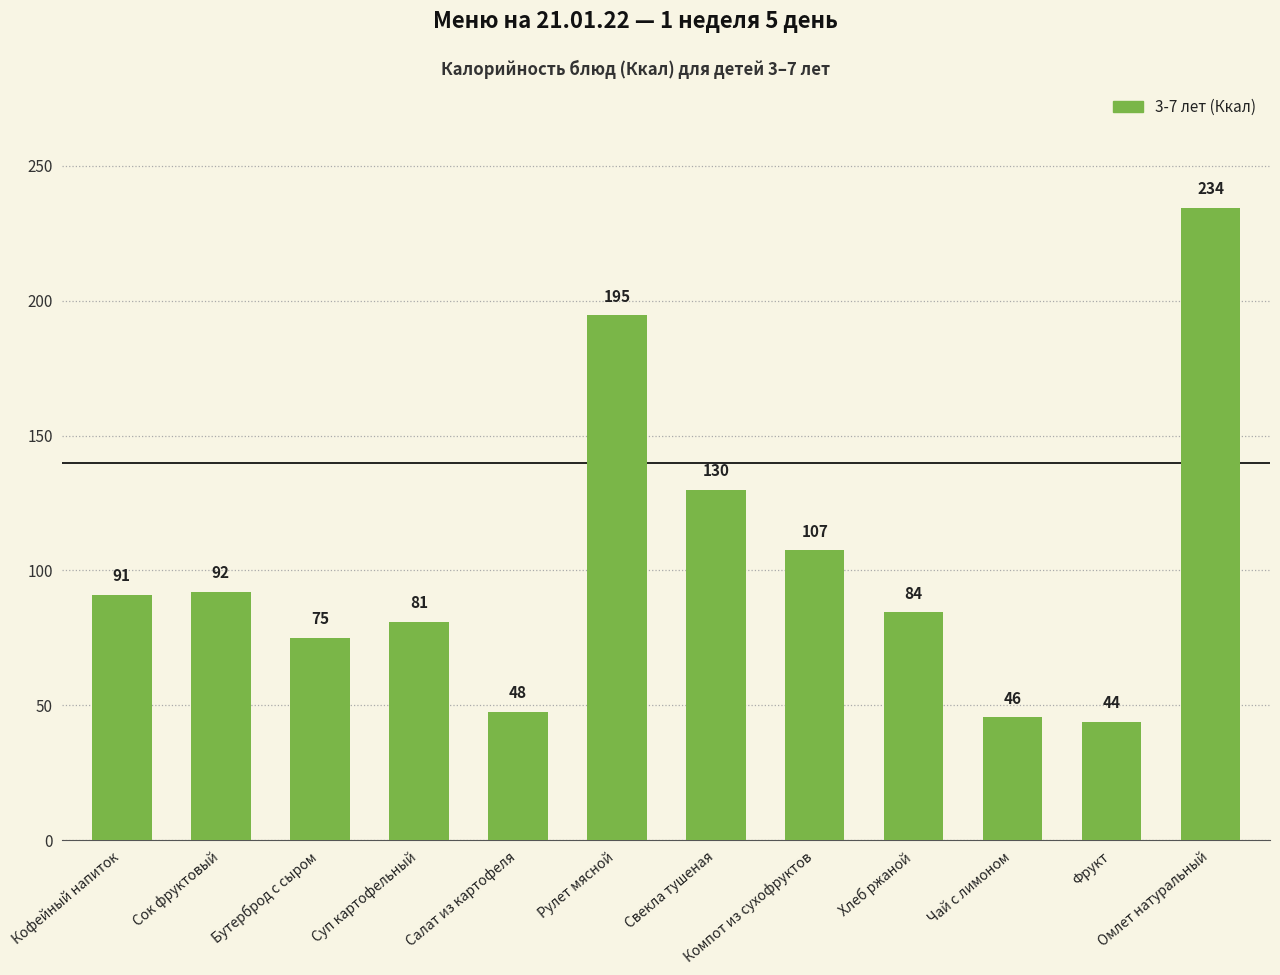

List the labels in order of value, smallest first.

Фрукт, Чай с лимоном, Салат из картофеля, Бутерброд с сыром, Суп картофельный, Хлеб ржаной, Кофейный напиток, Сок фруктовый, Компот из сухофруктов, Свекла тушеная, Рулет мясной, Омлет натуральный